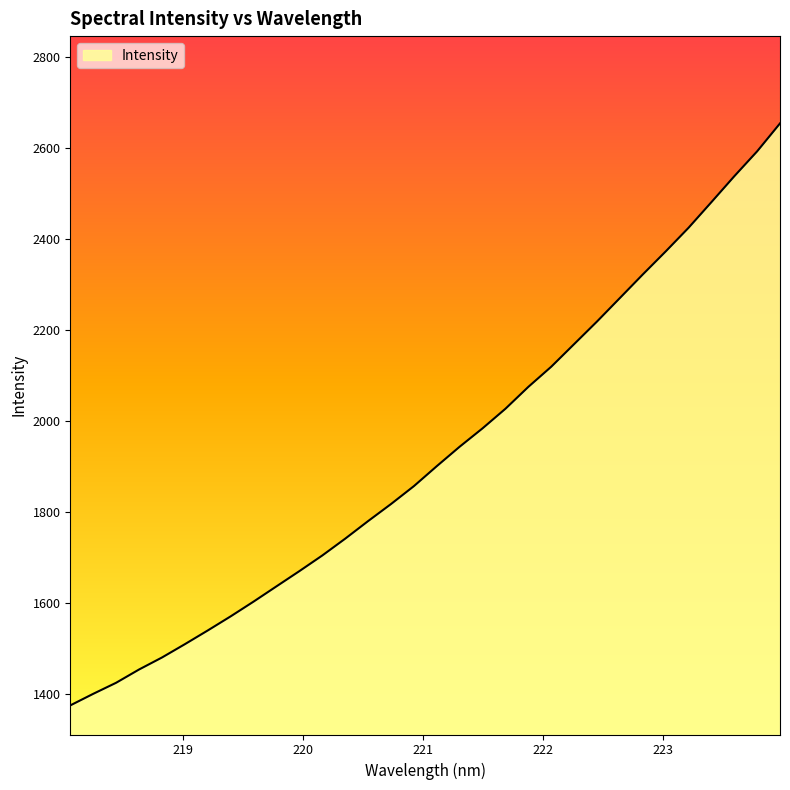

How many lines are shown in the chart?

1